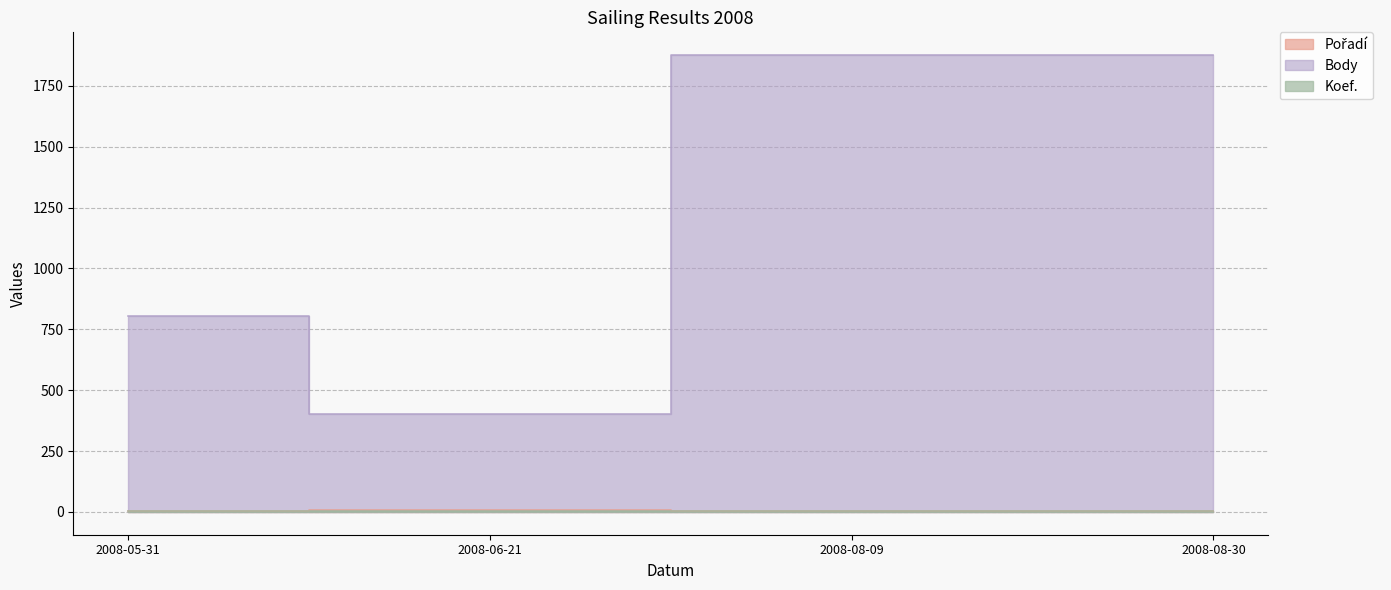

Which series has the widest spread of values?

Body